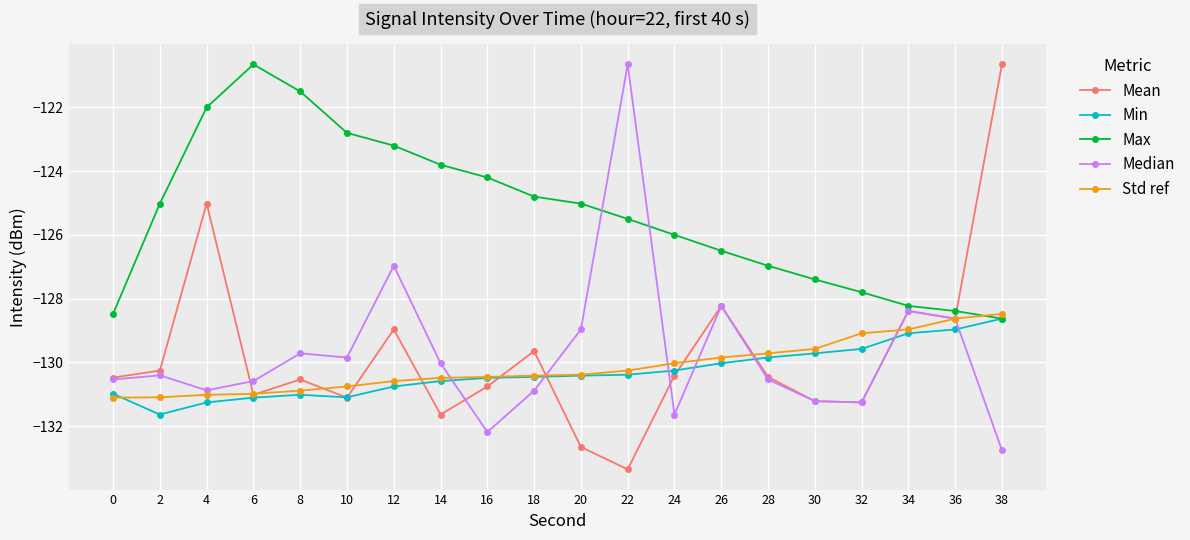

Between 28 and 36, which series saw the biggest shift?

Median